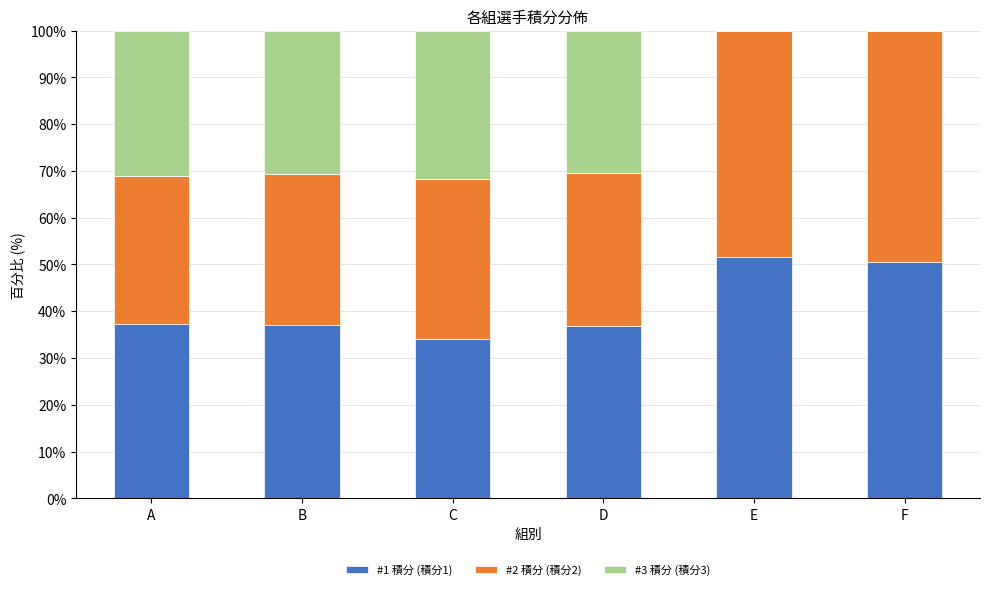

Count the number of categories in the chart.

6